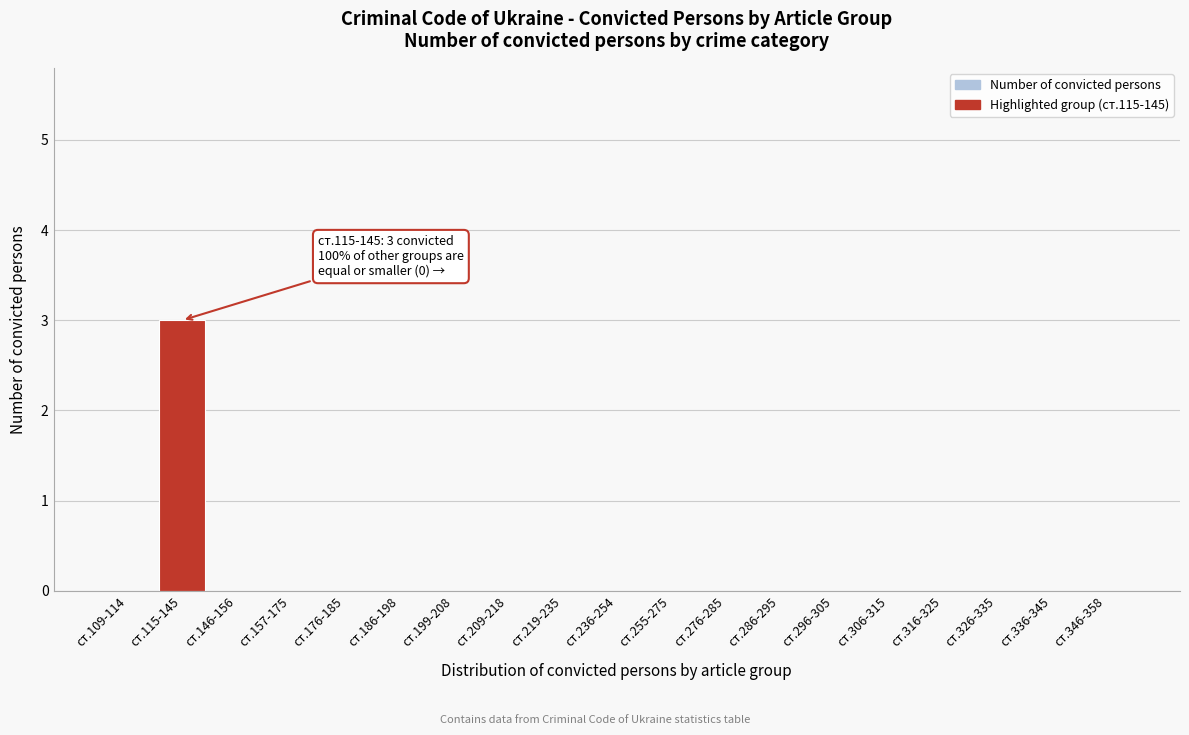

Reading left to right, extract all data points from this chart.

ст.109-114=0	ст.115-145=3	ст.146-156=0	ст.157-175=0	ст.176-185=0	ст.186-198=0	ст.199-208=0	ст.209-218=0	ст.219-235=0	ст.236-254=0	ст.255-275=0	ст.276-285=0	ст.286-295=0	ст.296-305=0	ст.306-315=0	ст.316-325=0	ст.326-335=0	ст.336-345=0	ст.346-358=0